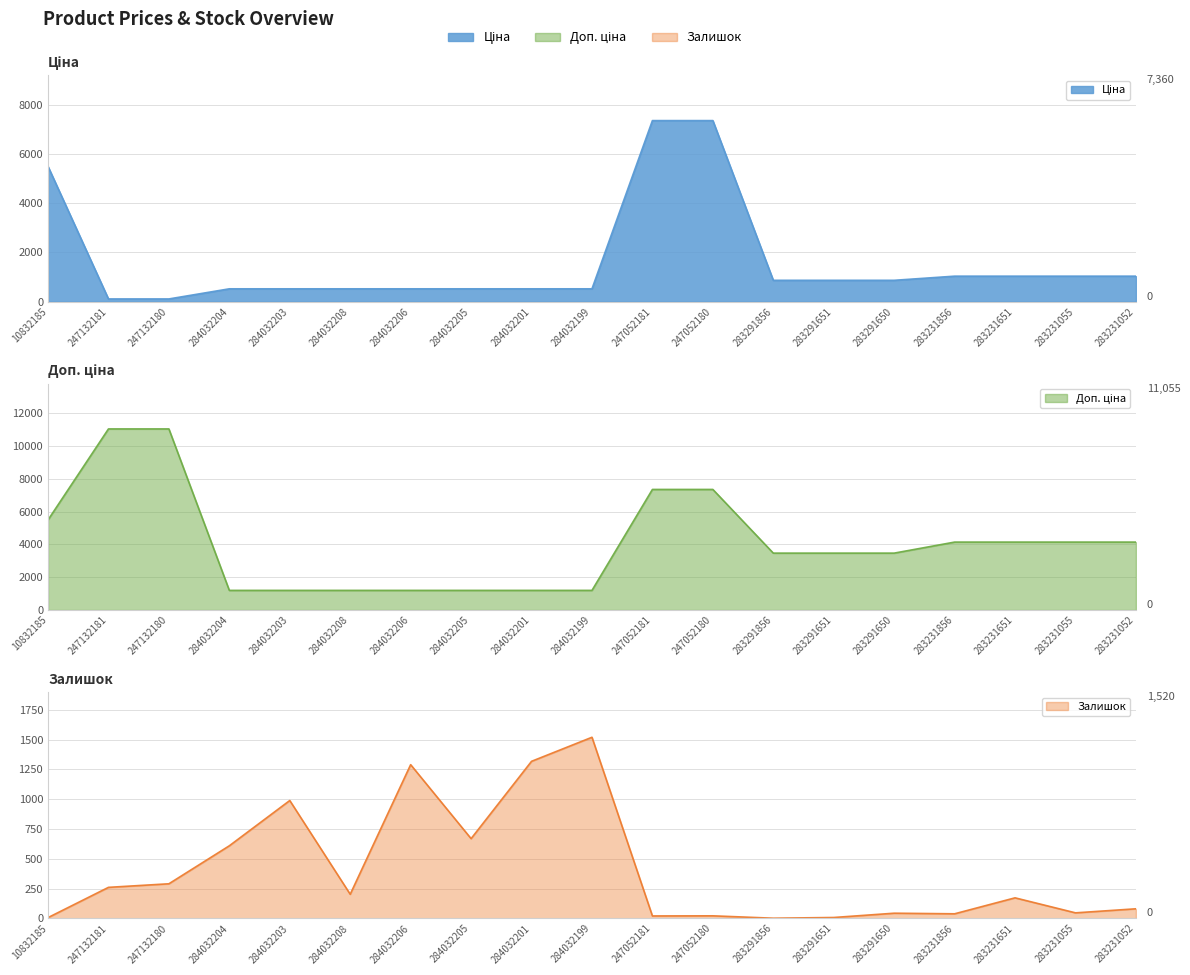

True or false: Ціна and Доп. ціна cross at least once.

False